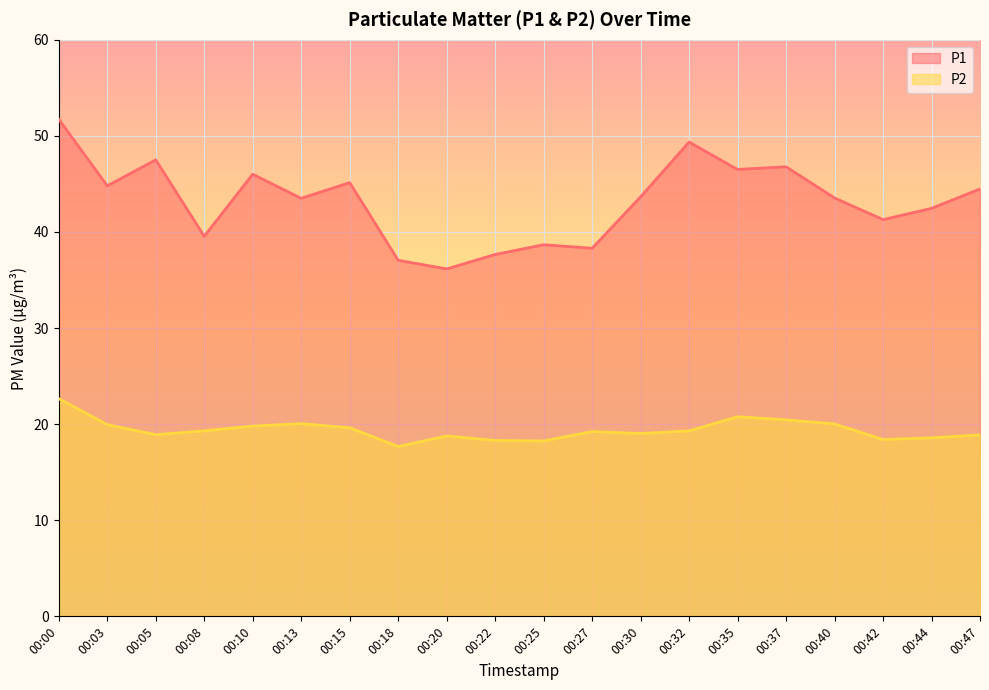

What are all the series names shown in the legend?

P1, P2